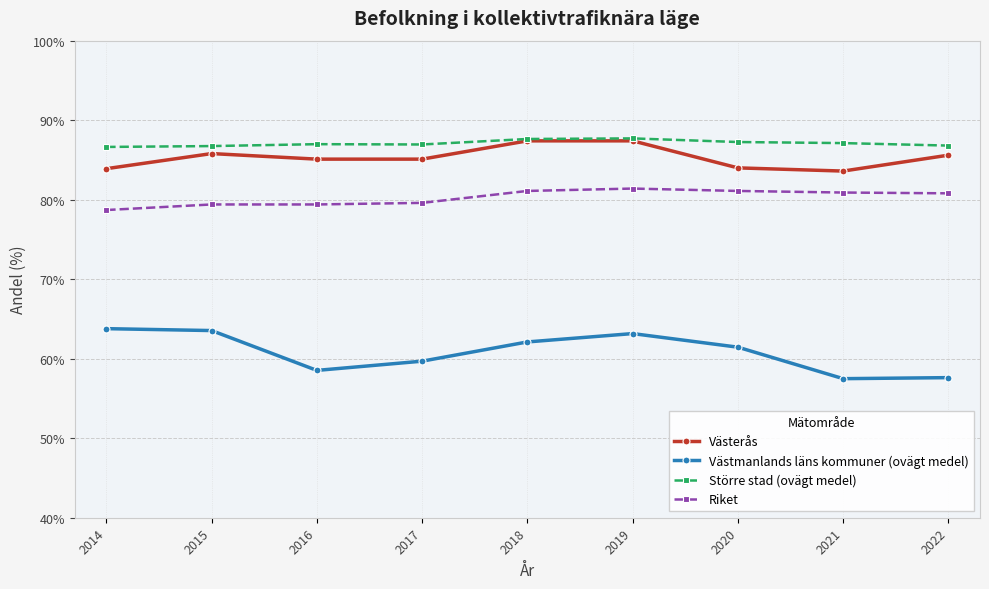

At how many categories does at least one series exceed 84?

9